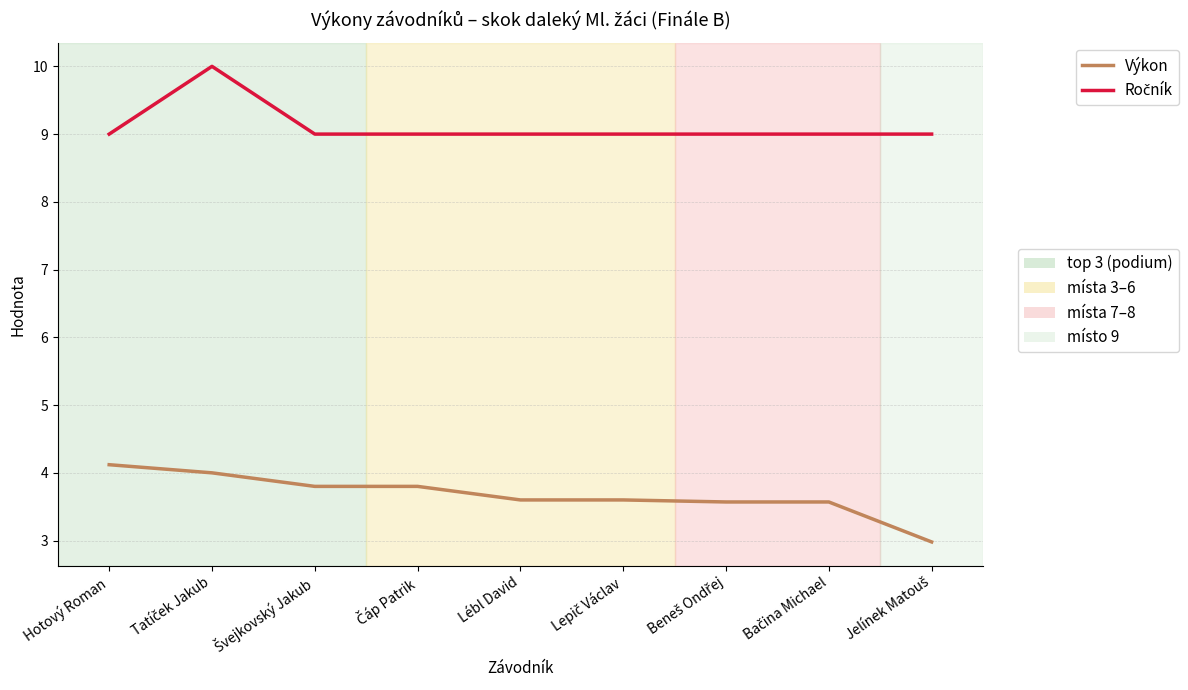

What is the difference between the highest and lowest values at Hotový Roman?

4.9